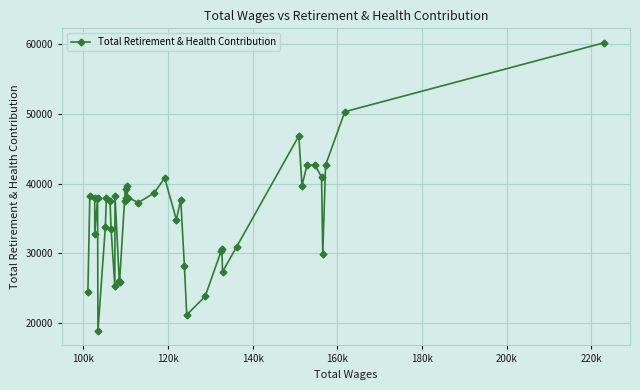

How many lines are shown in the chart?

1